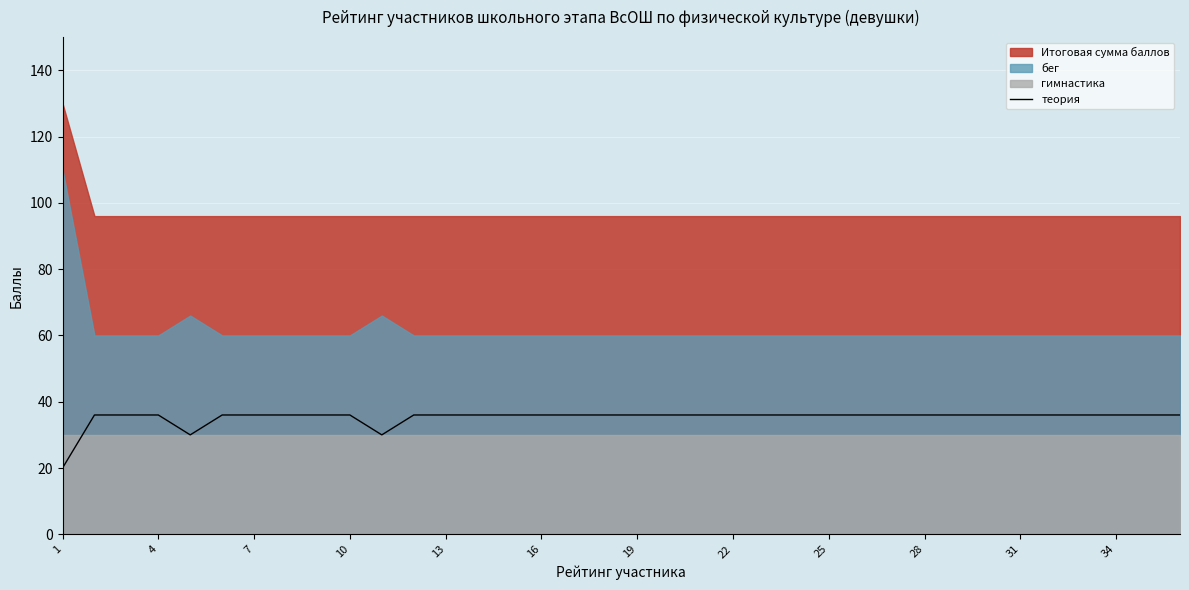

Is it true that теория equals 36 at 16?

True